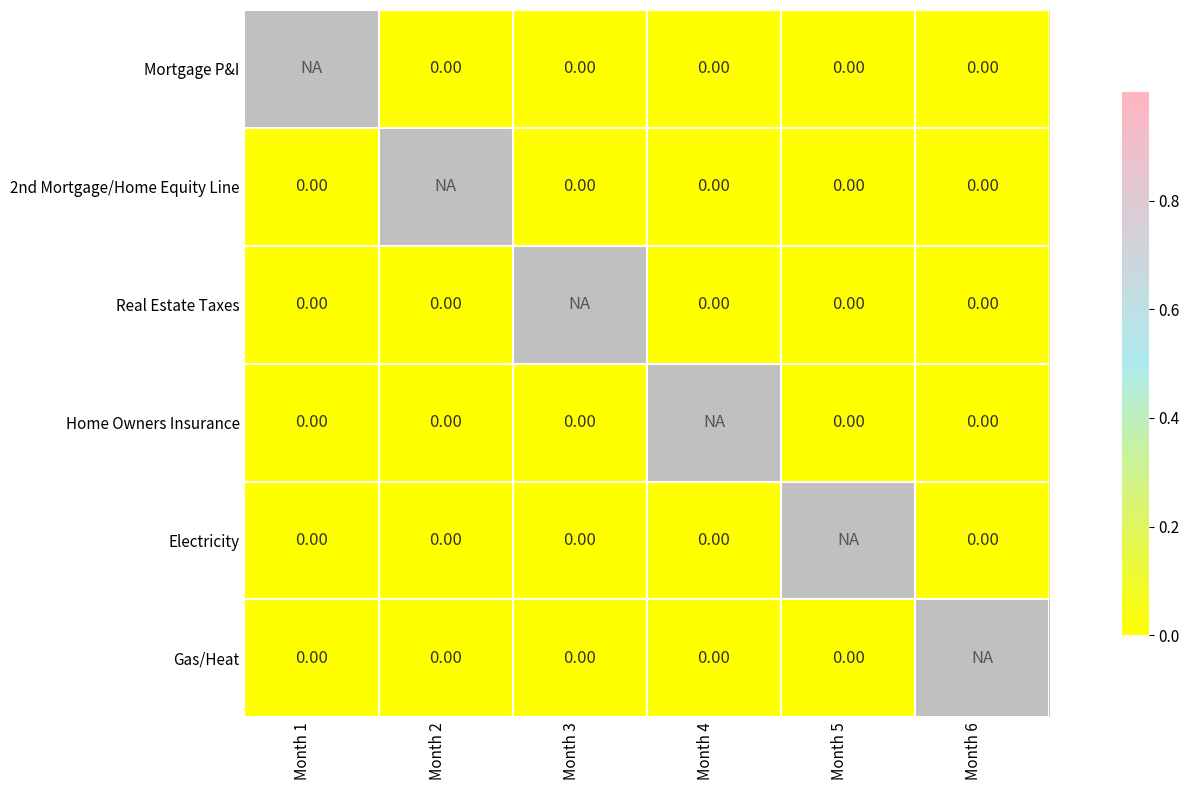

Is it true that Home Owners Insurance equals 0.0 at Month 6?

True